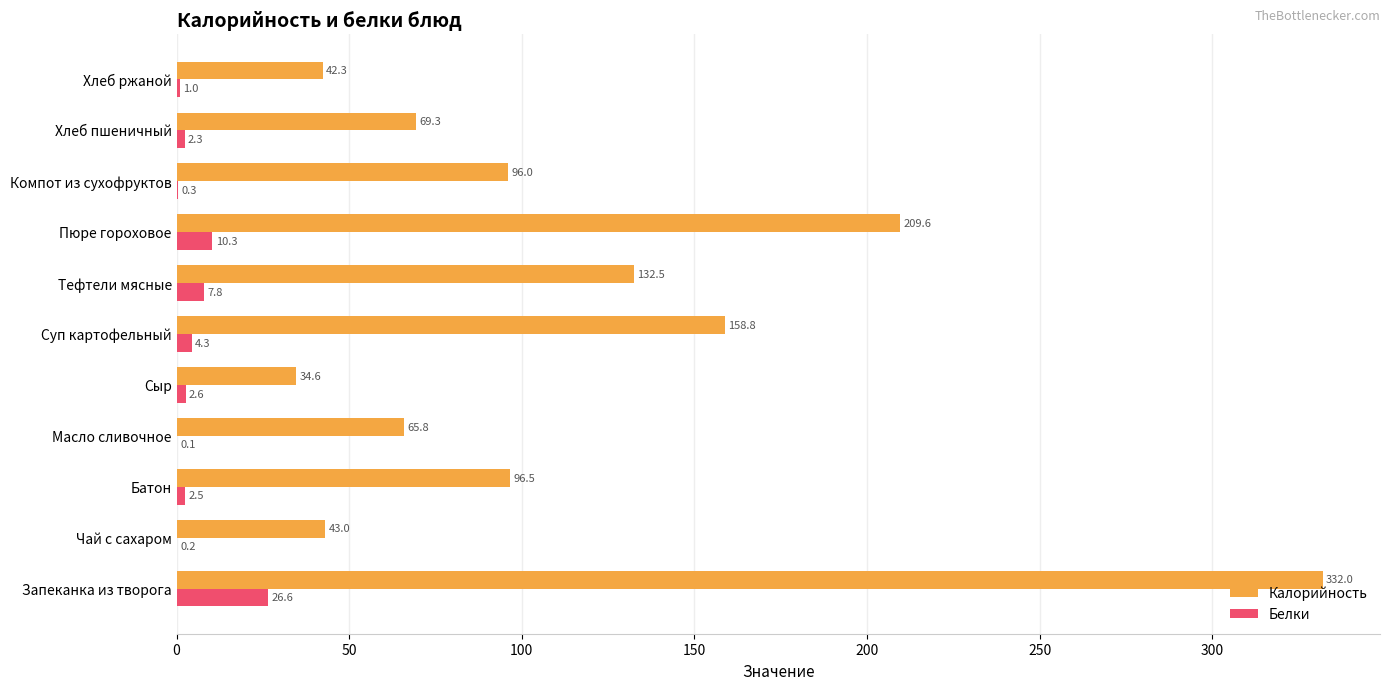

What is the maximum value for Белки?

26.6